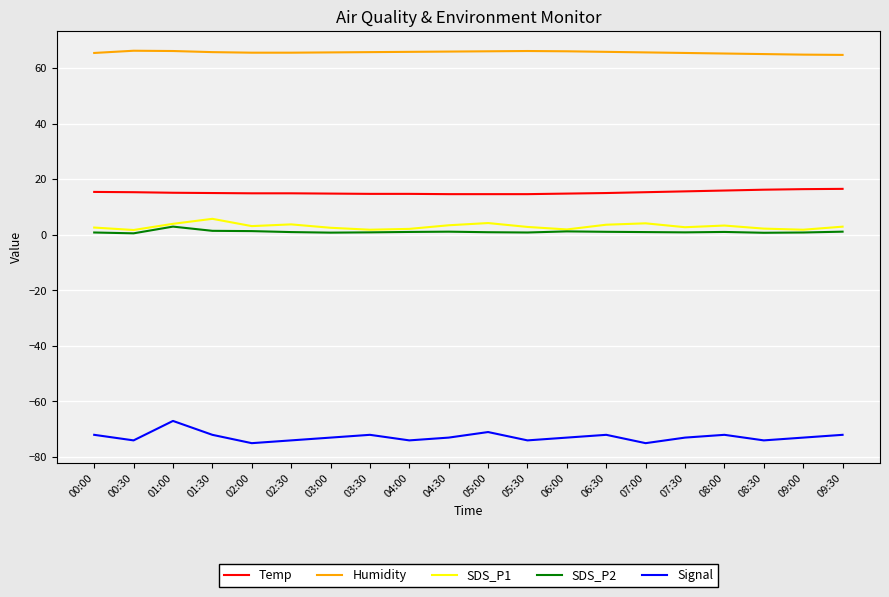

True or false: SDS_P2 and Signal cross at least once.

False